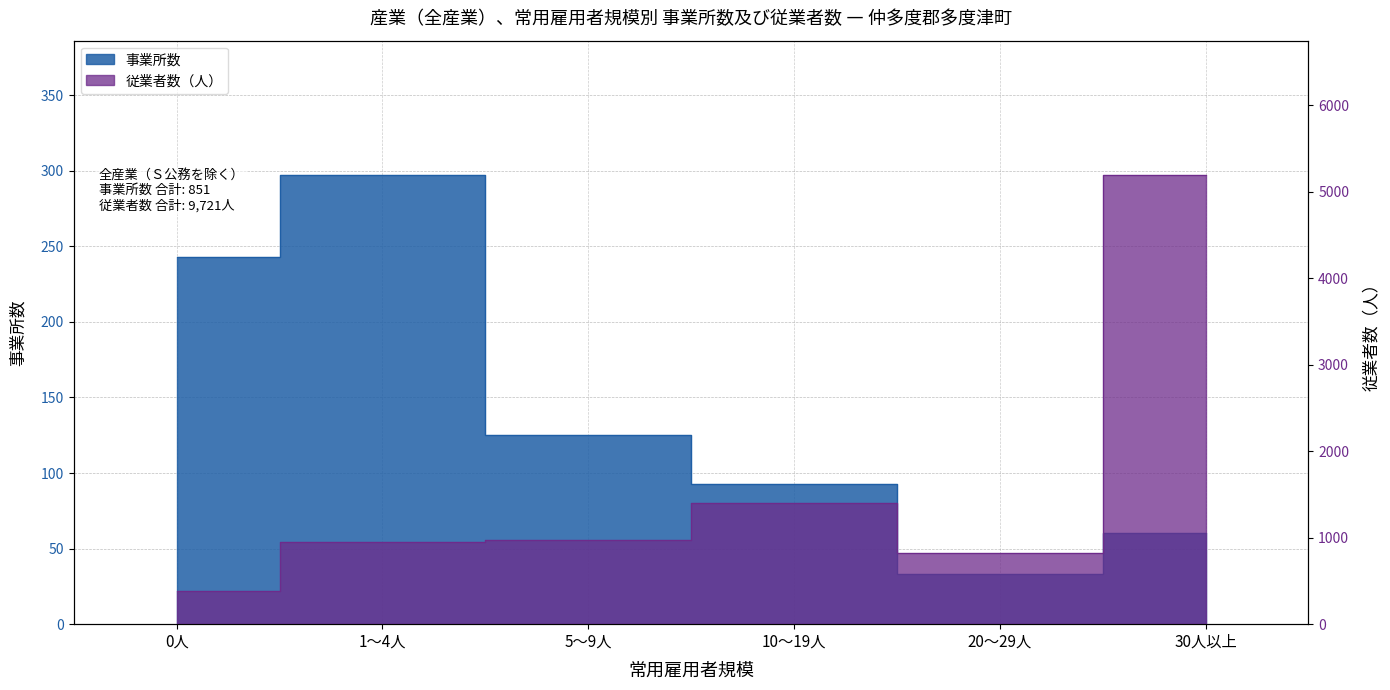

At which label is 従業者数（人） closest to 2785?

10～19人